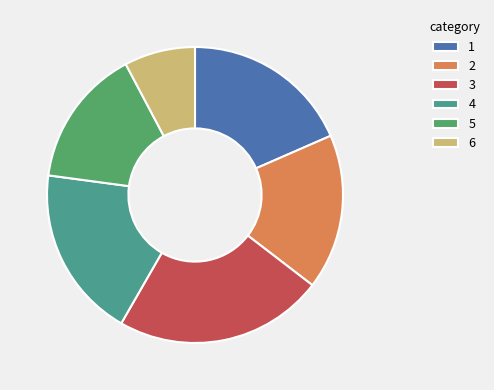

Count the number of slices in the pie.

6